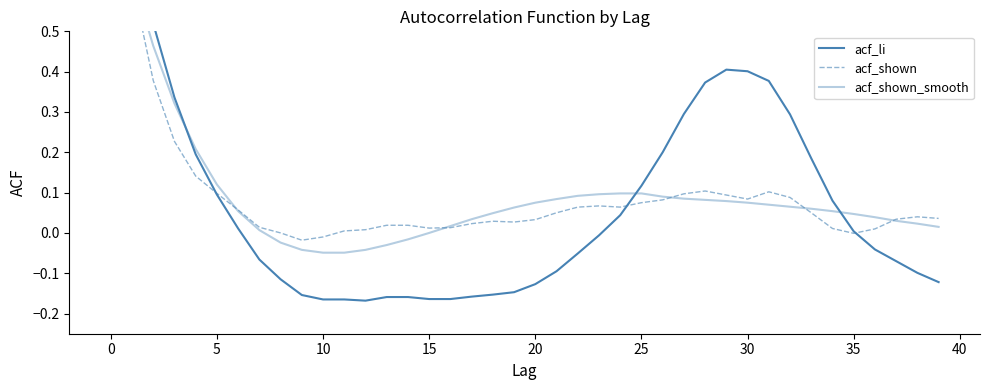

Reading left to right, transcribe all the data shown in this chart.

acf_li: 1.0	0.7	0.5	0.3	0.2	0.1	0.0	-0.1	-0.1	-0.2	-0.2	-0.2	-0.2	-0.2	-0.2	-0.2	-0.2	-0.2	-0.2	-0.1	-0.1	-0.1	-0.1	-0.0	0.0	0.1	0.2	0.3	0.4	0.4	0.4	0.4	0.3	0.2	0.1	0.0	-0.0	-0.1	-0.1	-0.1
acf_shown: 1.0	0.6	0.4	0.2	0.1	0.1	0.1	0.0	-0.0	-0.0	-0.0	0.0	0.0	0.0	0.0	0.0	0.0	0.0	0.0	0.0	0.0	0.1	0.1	0.1	0.1	0.1	0.1	0.1	0.1	0.1	0.1	0.1	0.1	0.1	0.0	-0.0	0.0	0.0	0.0	0.0
acf_shown_smooth: 0.9	0.6	0.5	0.3	0.2	0.1	0.1	0.0	-0.0	-0.0	-0.0	-0.0	-0.0	-0.0	-0.0	0.0	0.0	0.0	0.0	0.1	0.1	0.1	0.1	0.1	0.1	0.1	0.1	0.1	0.1	0.1	0.1	0.1	0.1	0.1	0.1	0.0	0.0	0.0	0.0	0.0